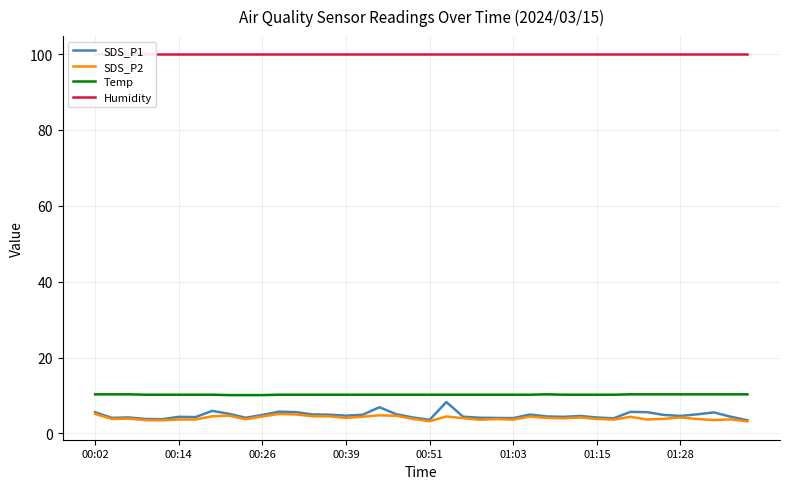

Reading left to right, list all the values displayed in this chart.

SDS_P1: 5.6	4.1	4.2	3.8	3.7	4.4	4.3	5.9	5.2	4.1	4.9	5.7	5.6	5.0	4.9	4.7	4.9	6.9	5.1	4.2	3.6	8.3	4.4	4.1	4.1	4.0	5.0	4.5	4.4	4.6	4.2	4.0	5.7	5.6	4.9	4.6	5.0	5.5	4.4	3.5
SDS_P2: 5.1	3.8	3.9	3.5	3.4	3.7	3.7	4.5	4.7	3.7	4.5	5.1	5.0	4.5	4.5	4.1	4.4	4.8	4.6	3.8	3.2	4.5	4.0	3.6	3.8	3.6	4.4	4.1	4.0	4.2	3.8	3.6	4.4	3.7	3.8	4.2	3.8	3.5	3.7	3.2
Temp: 10.3	10.3	10.3	10.2	10.2	10.2	10.2	10.2	10.1	10.1	10.1	10.2	10.2	10.2	10.2	10.2	10.2	10.2	10.2	10.2	10.2	10.2	10.2	10.2	10.2	10.2	10.2	10.3	10.2	10.2	10.2	10.2	10.3	10.3	10.3	10.3	10.3	10.3	10.3	10.3
Humidity: 99.9	99.9	99.9	99.9	99.9	99.9	99.9	99.9	99.9	99.9	99.9	99.9	99.9	99.9	99.9	99.9	99.9	99.9	99.9	99.9	99.9	99.9	99.9	99.9	99.9	99.9	99.9	99.9	99.9	99.9	99.9	99.9	99.9	99.9	99.9	99.9	99.9	99.9	99.9	99.9